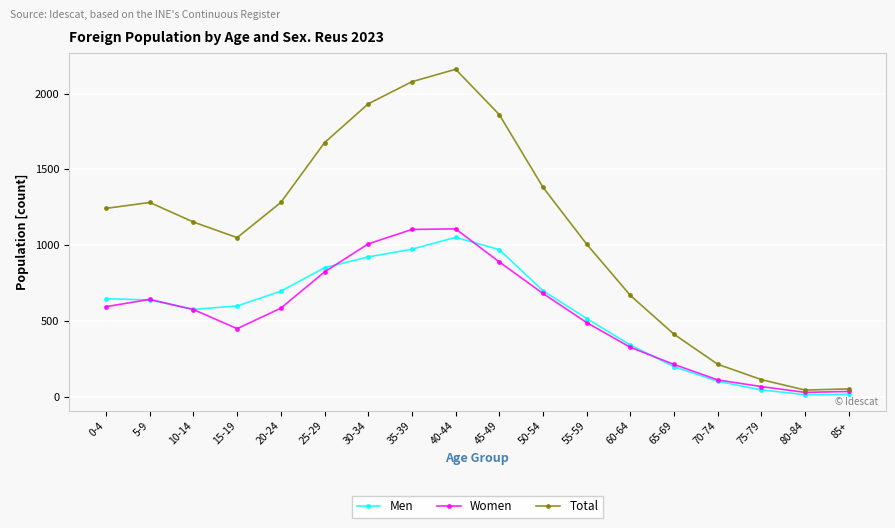

At which category does the chart reach its peak across all series?

40-44